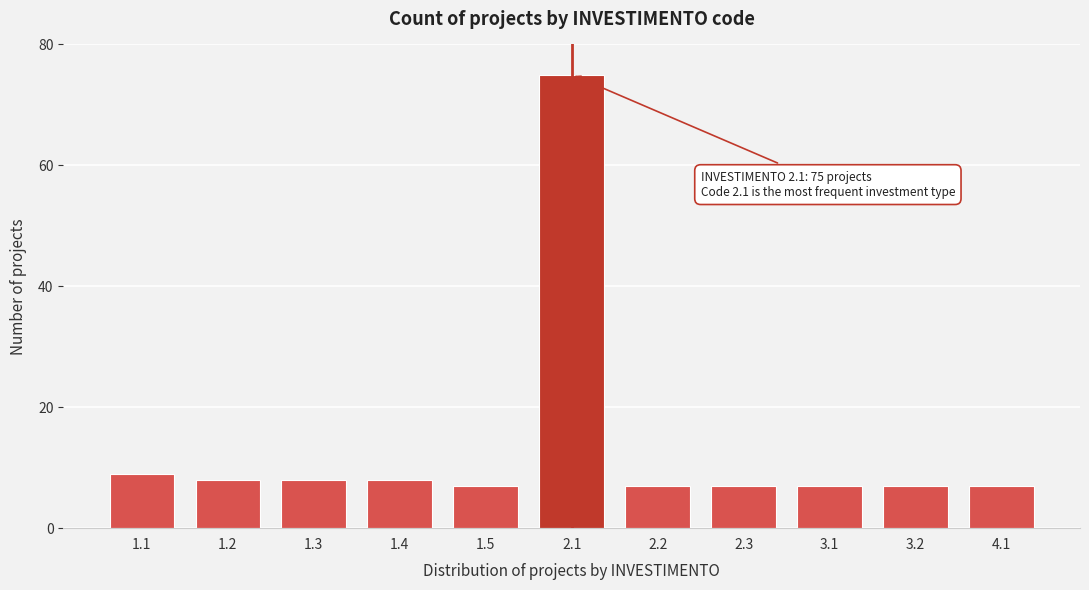

Reading right to left, transcribe all the data shown in this chart.

7	7	7	7	7	75	7	8	8	8	9